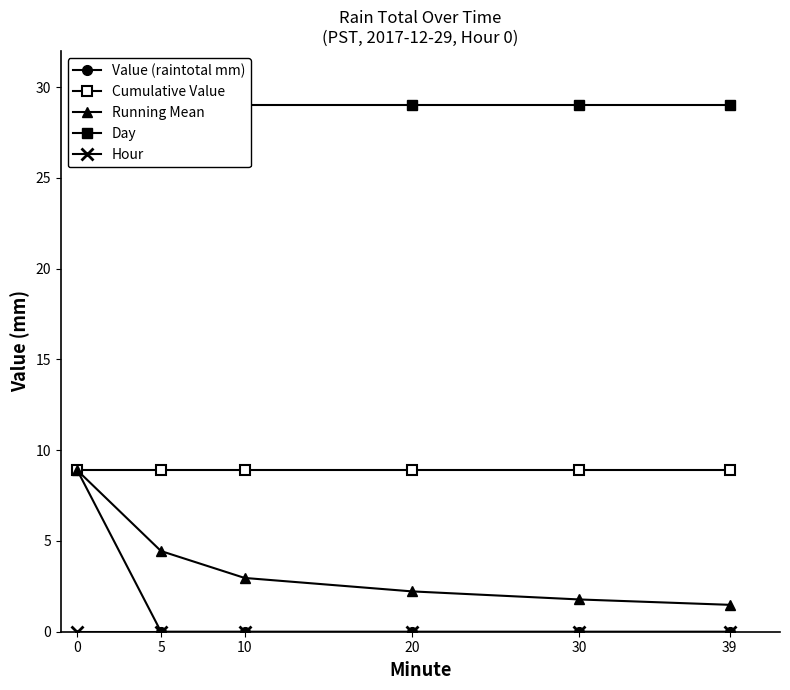

True or false: Running Mean and Hour cross at least once.

False